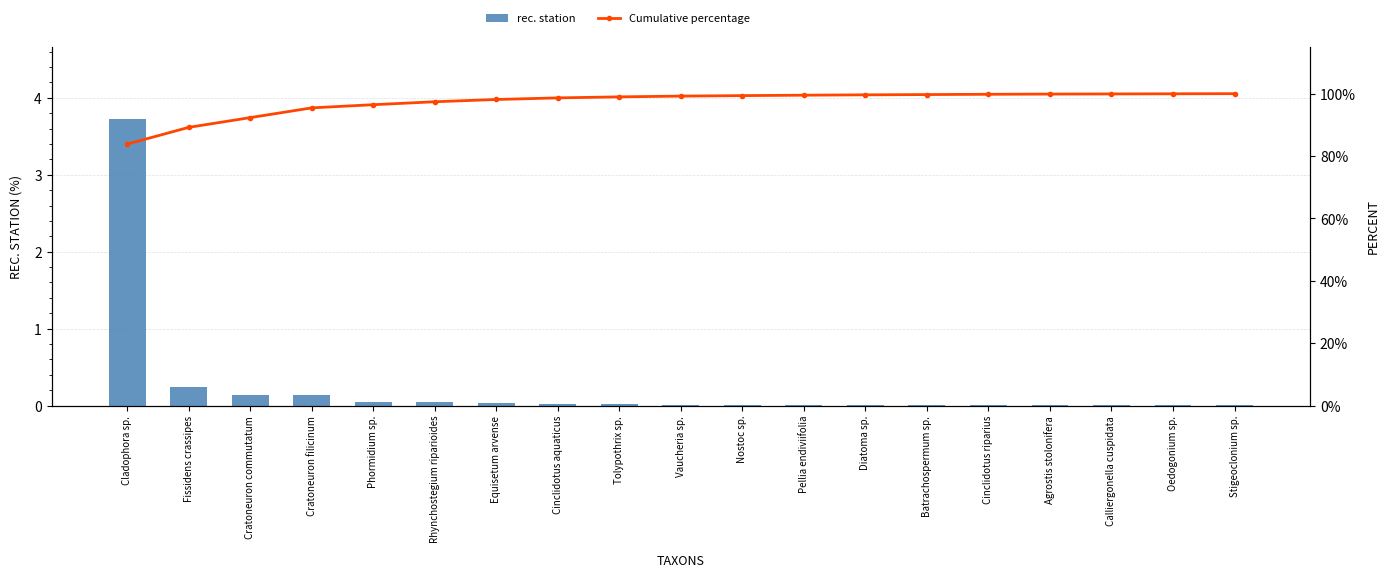

What is the label of the 17th bar from the left?

Calliergonella cuspidata